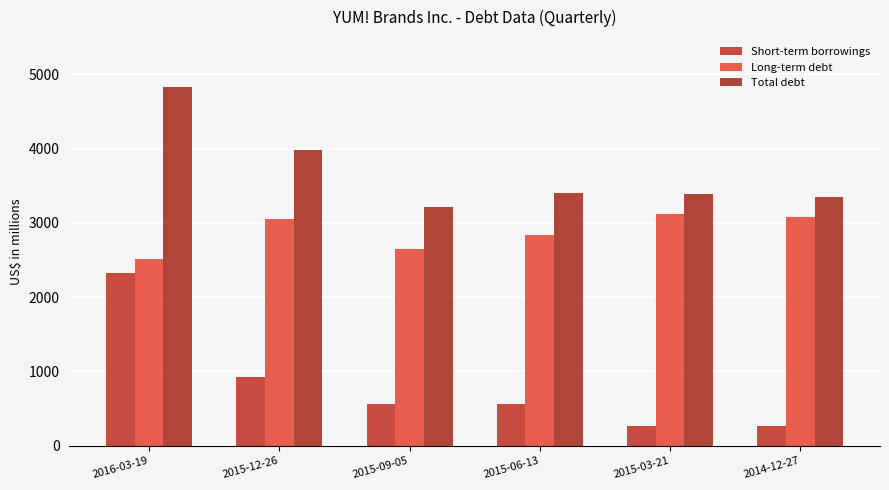

How many bars are there in total?

18